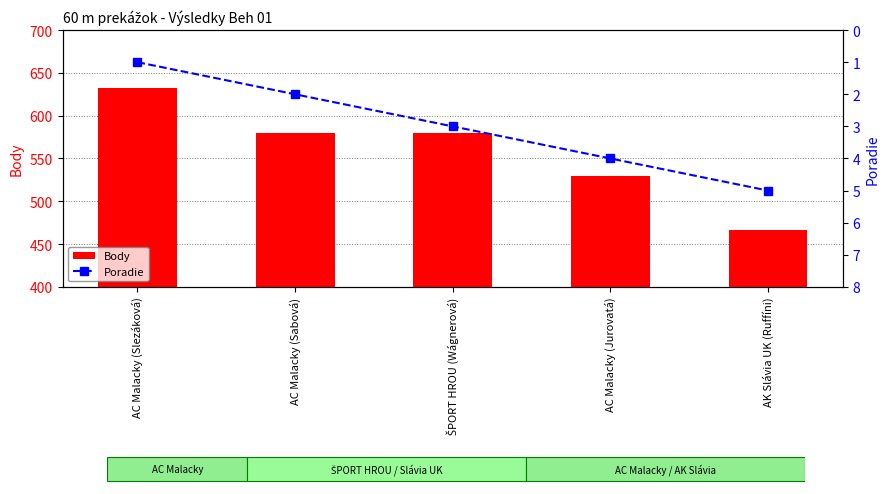

Which series has the widest spread of values?

Body